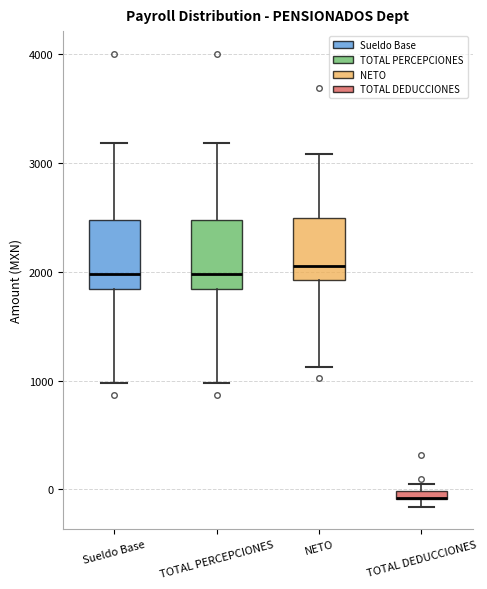

Where is the lower edge of the box for TOTAL DEDUCCIONES on the y-axis? The values are not printed on the chart, so give them approximately, as read against the axis.

-100